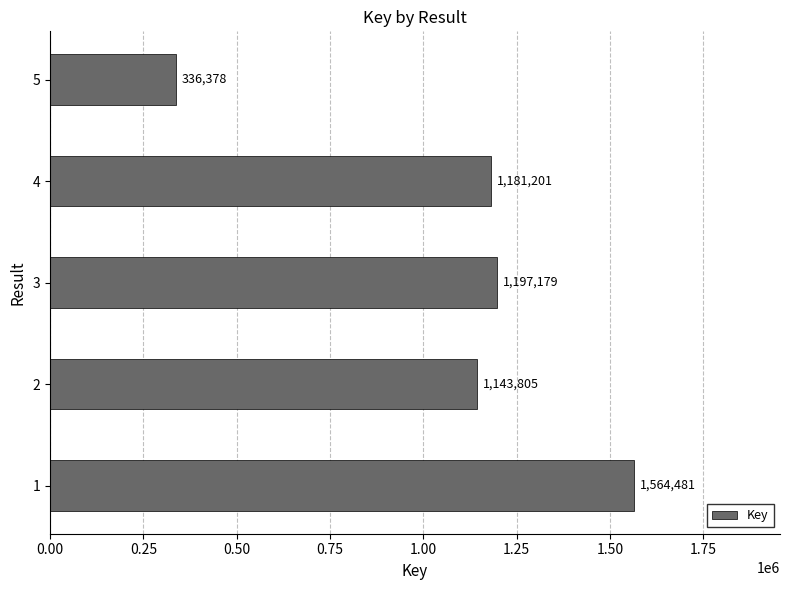

Which label corresponds to the smallest value in the chart?

5